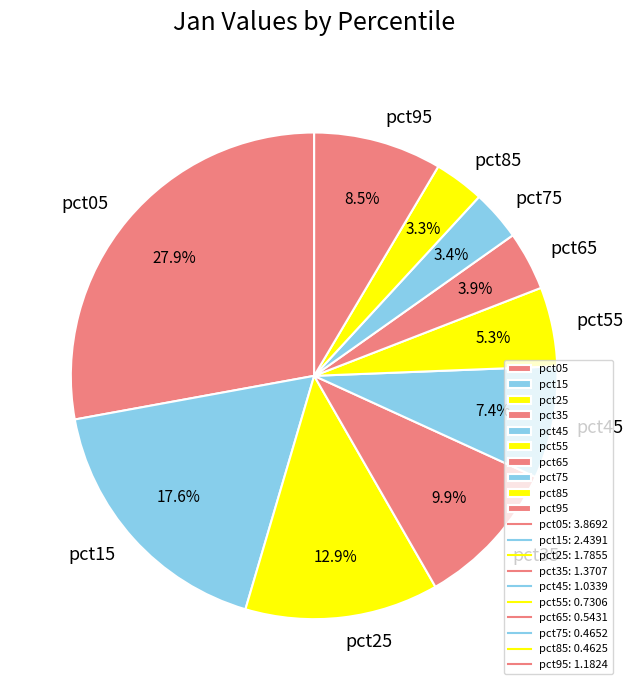

To the nearest percent, what percentage of the pie is pct65?

4%